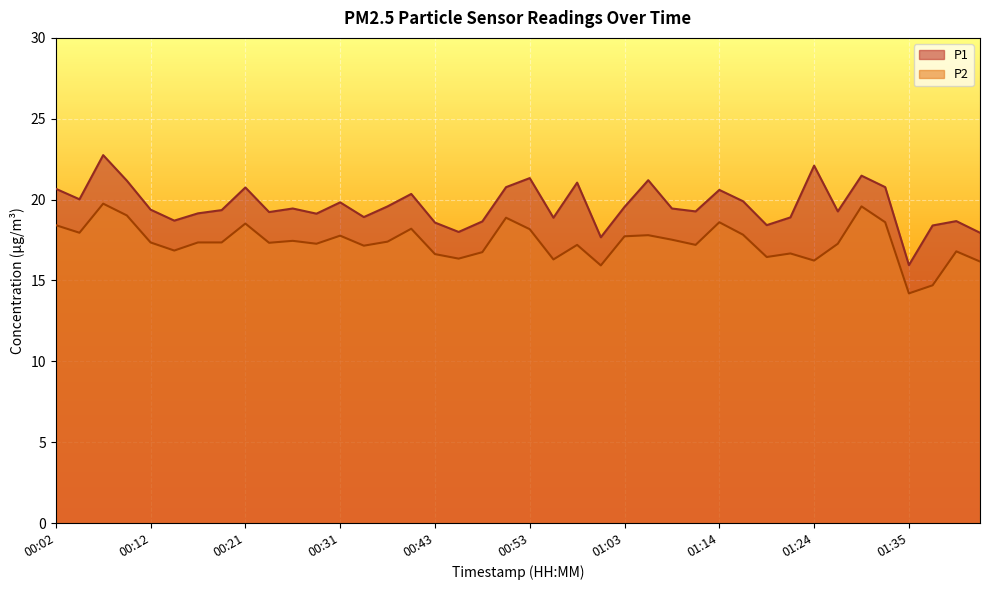

Rank the series at 00:48 from lowest to highest value.

P2, P1